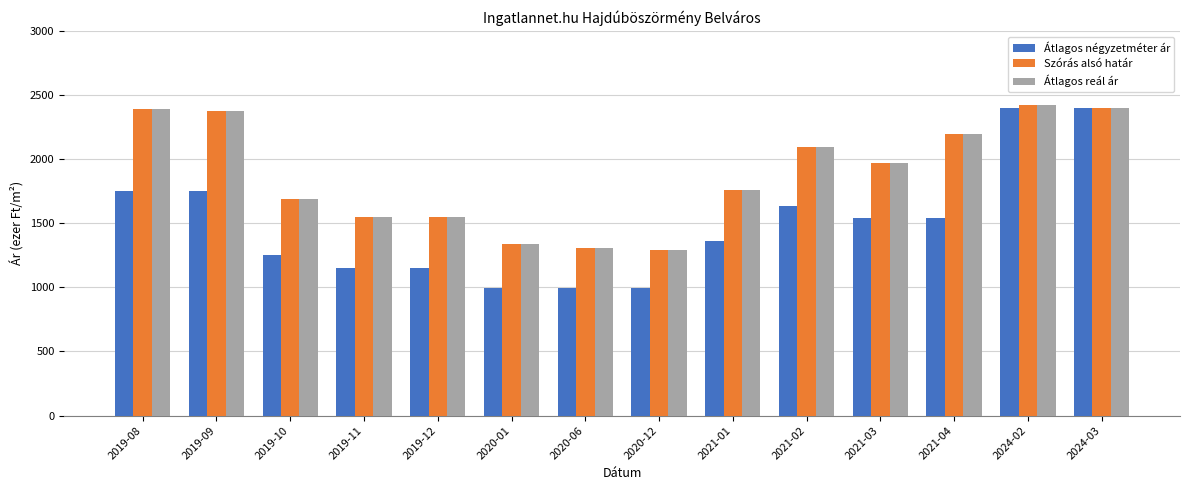

The value of Átlagos reál ár at 2021-04 is 2196. True or false?

True